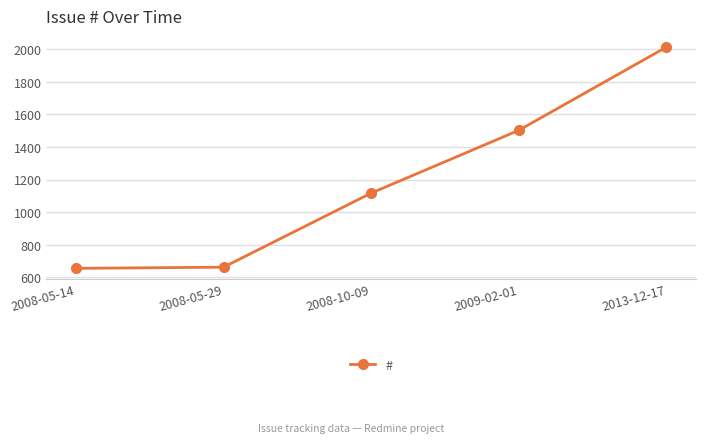

What is the label of the 2nd point from the right?

2009-02-01